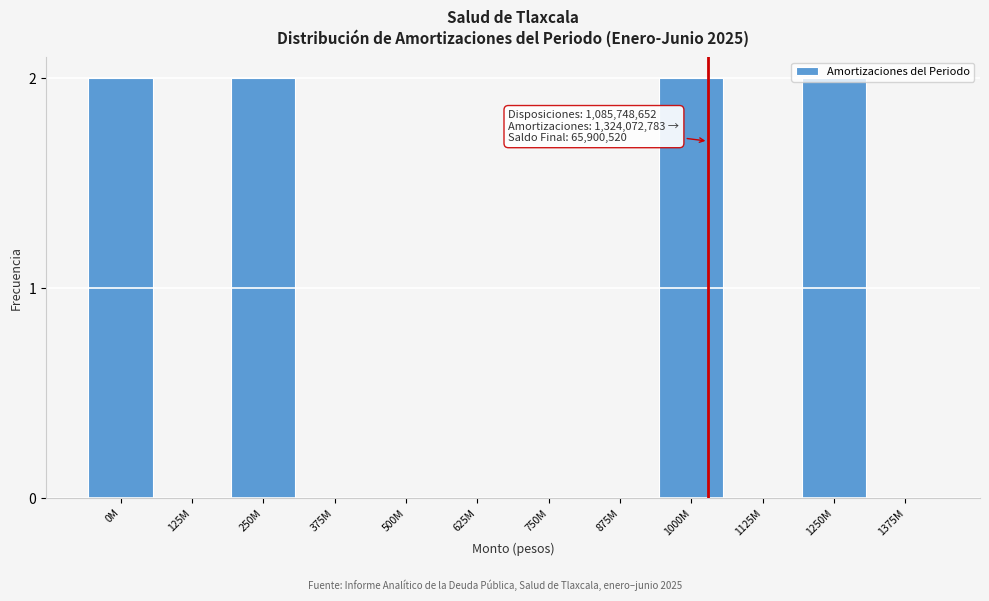

True or false: the data shows -1 at 750M.

False